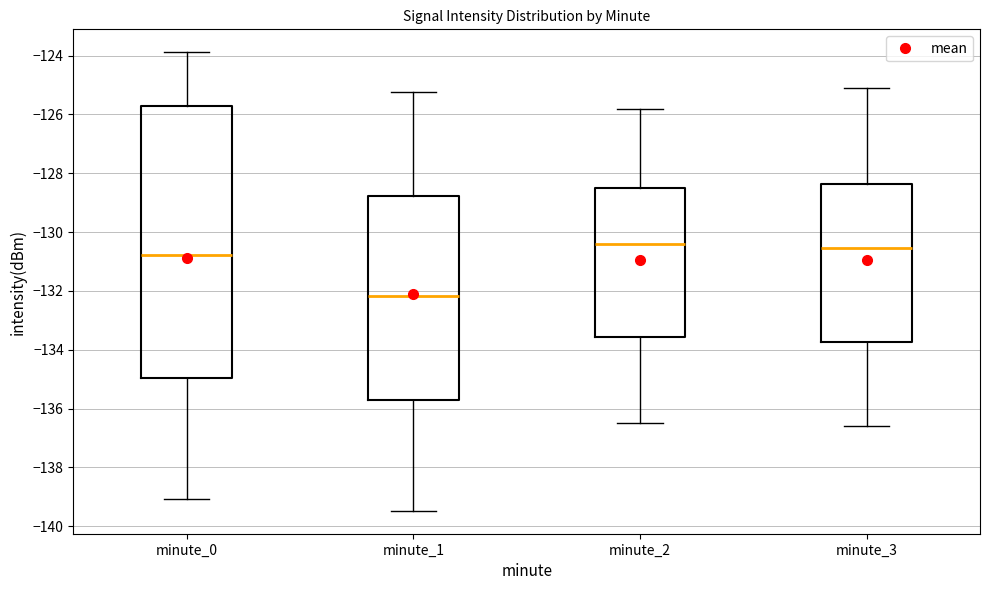

Which box has the lowest median line?

minute_1